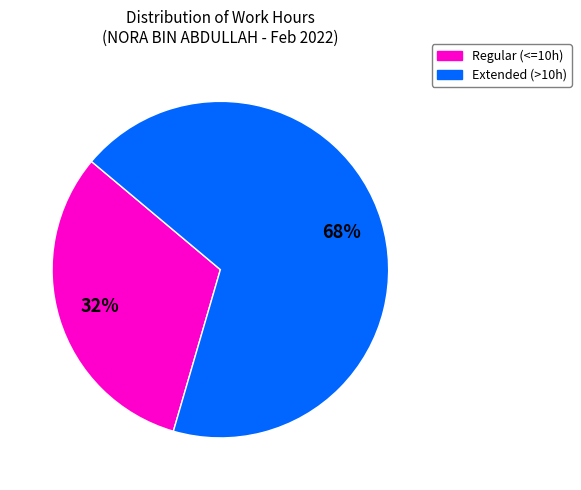

Is there a majority slice in this chart?

Yes